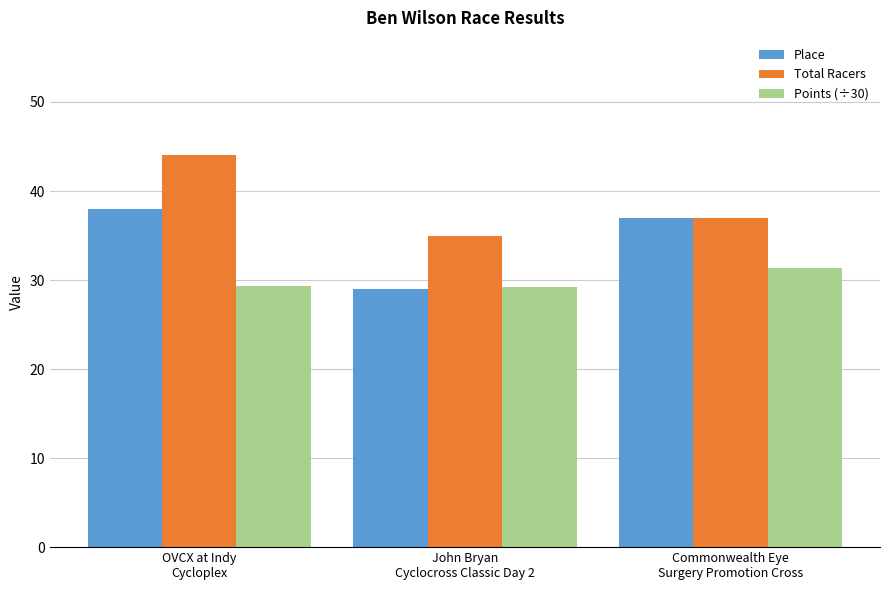

Rank the series by their maximum value, from lowest to highest.

Points (÷30), Place, Total Racers